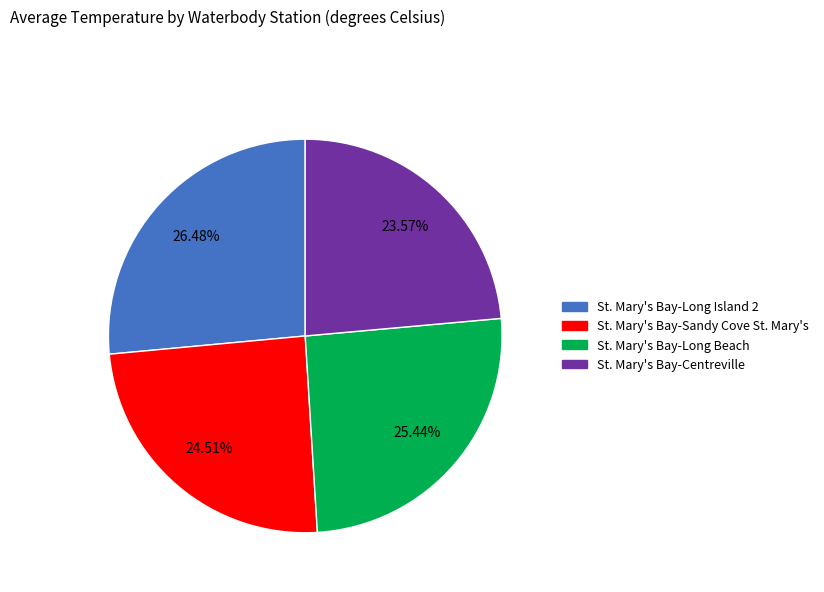

To the nearest percent, what is the difference between the St. Mary's Bay-Sandy Cove St. Mary's and St. Mary's Bay-Long Island 2 slice percentages?

2%